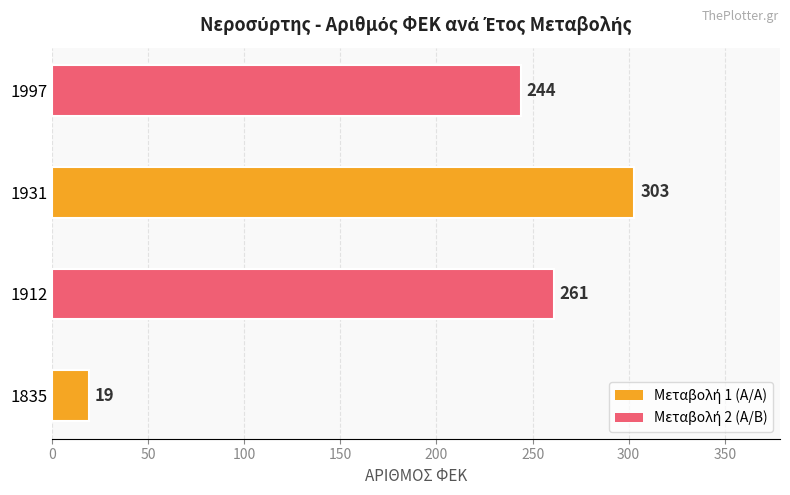

What is the change in value from 1835 to 1931?

+284